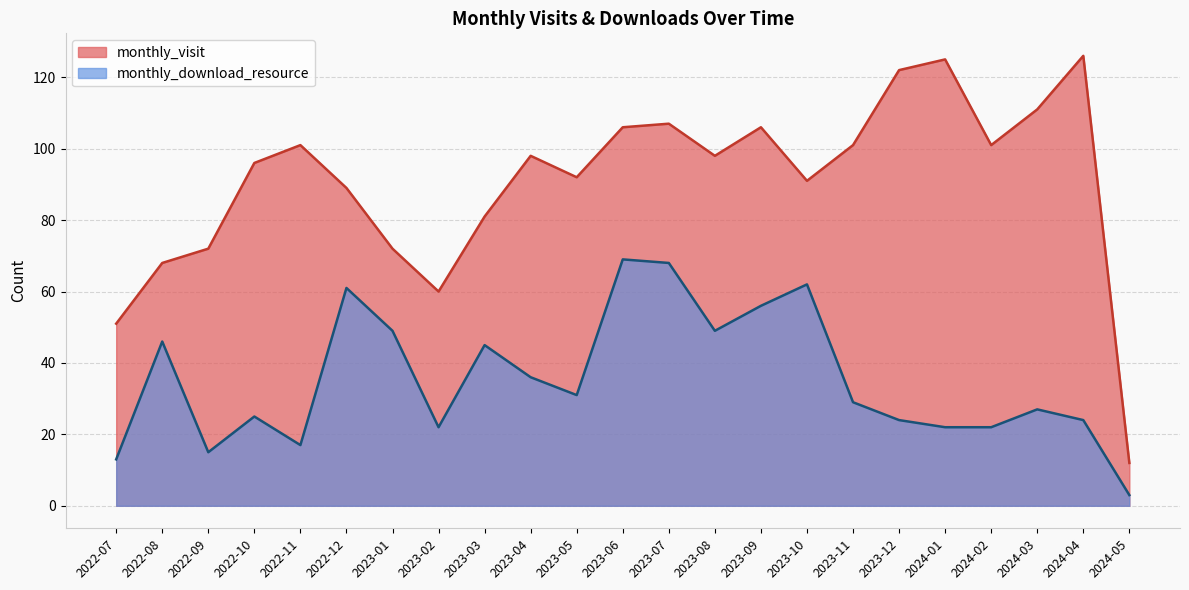

What is the average value of the monthly_download_resource series?

35